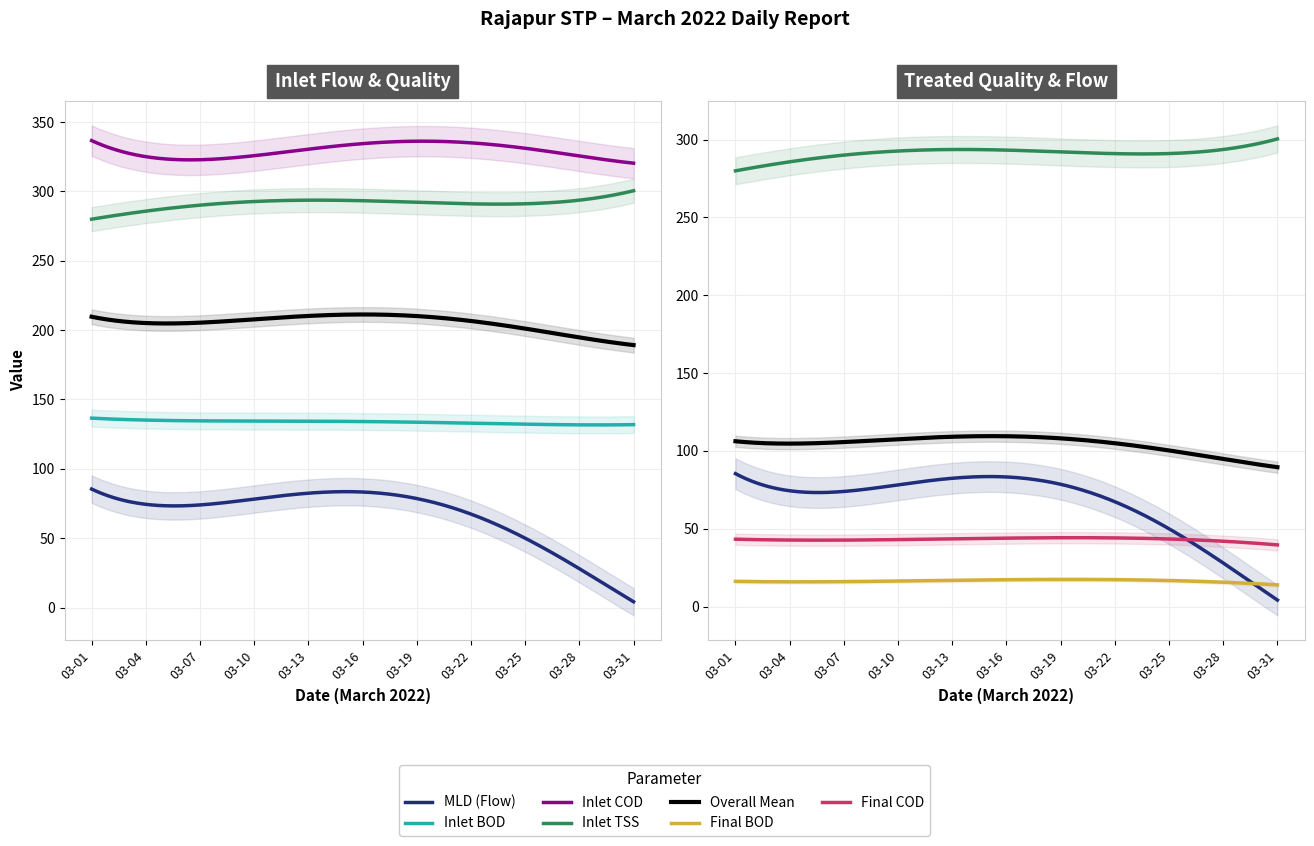

True or false: MLD (Flow) and Inlet COD cross at least once.

False